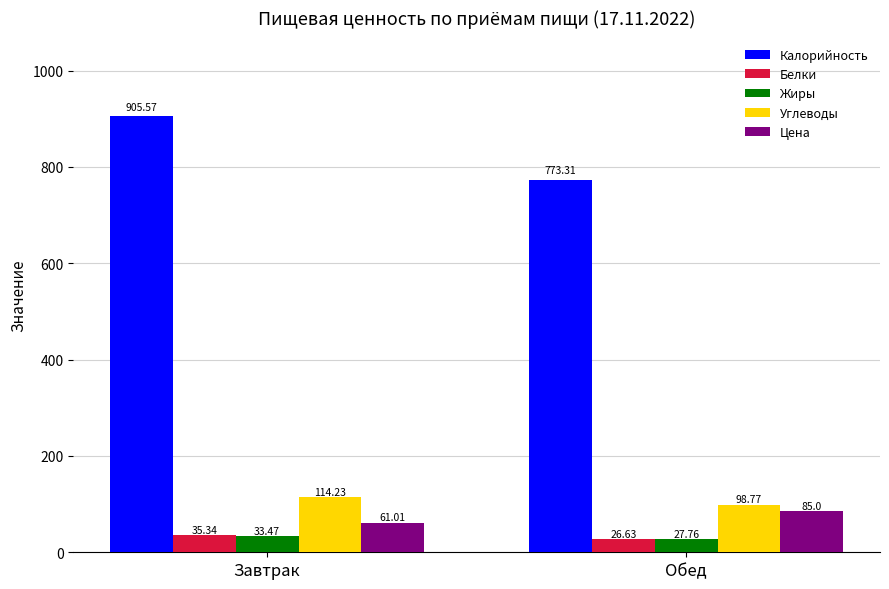

What are all the series names shown in the legend?

Калорийность, Белки, Жиры, Углеводы, Цена